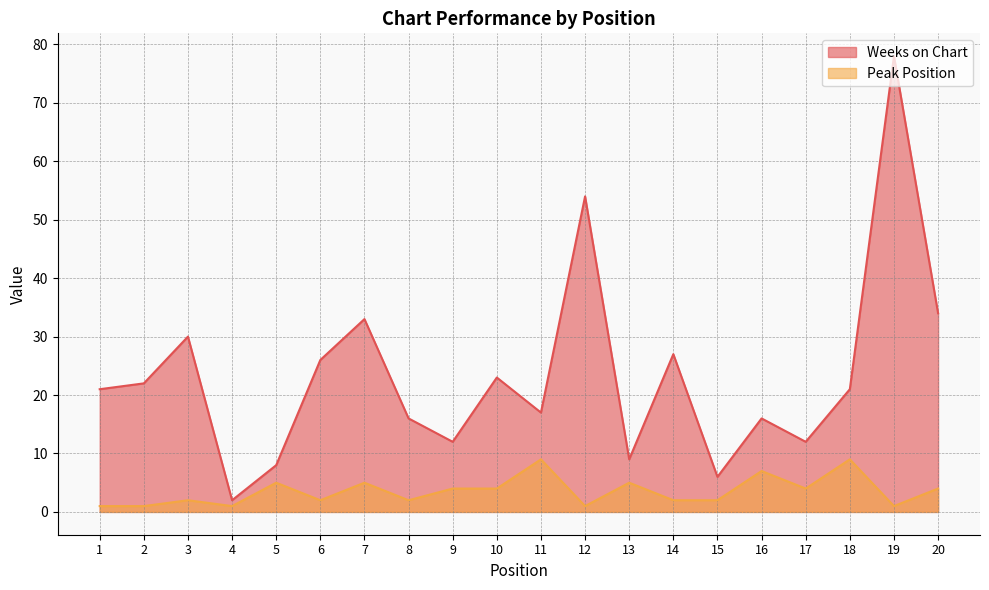

Rank the series by their average value, from lowest to highest.

Peak Position, Weeks on Chart